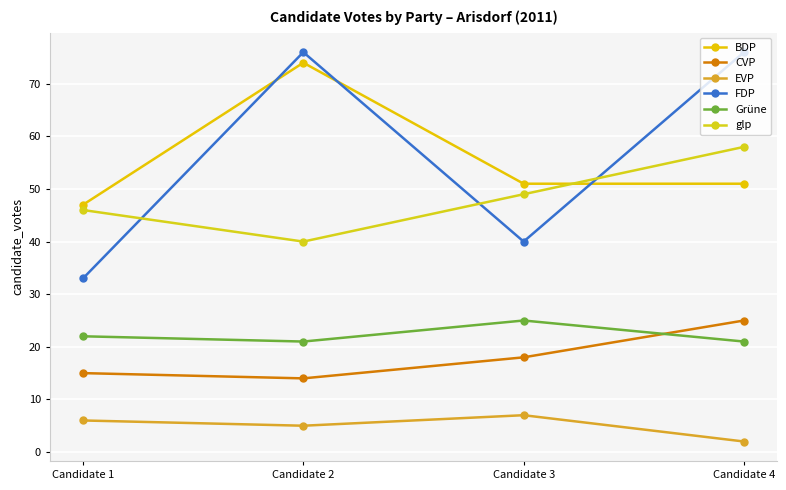

Is it true that Grüne equals 25 at Candidate 3?

True